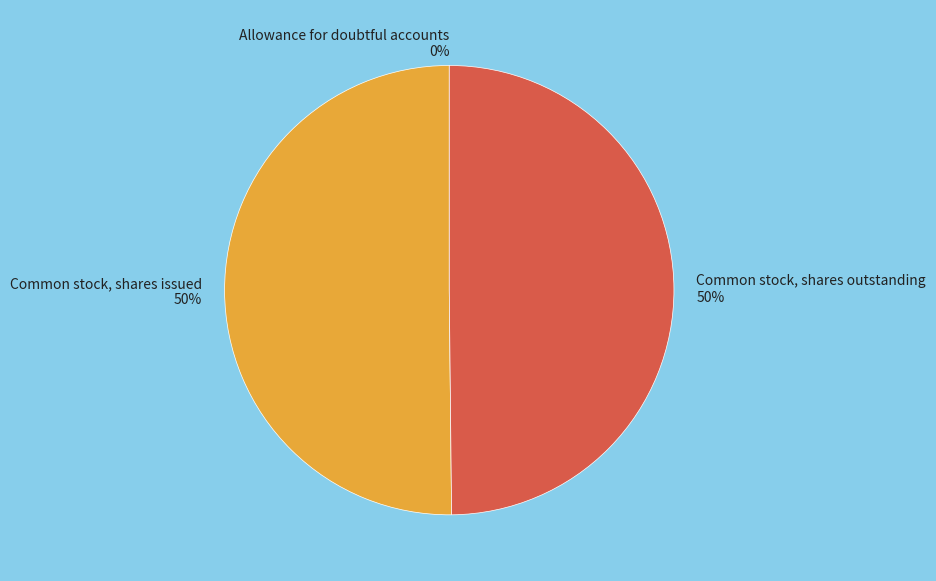

To the nearest percent, what is the difference between the largest and smallest slice percentages?

50%